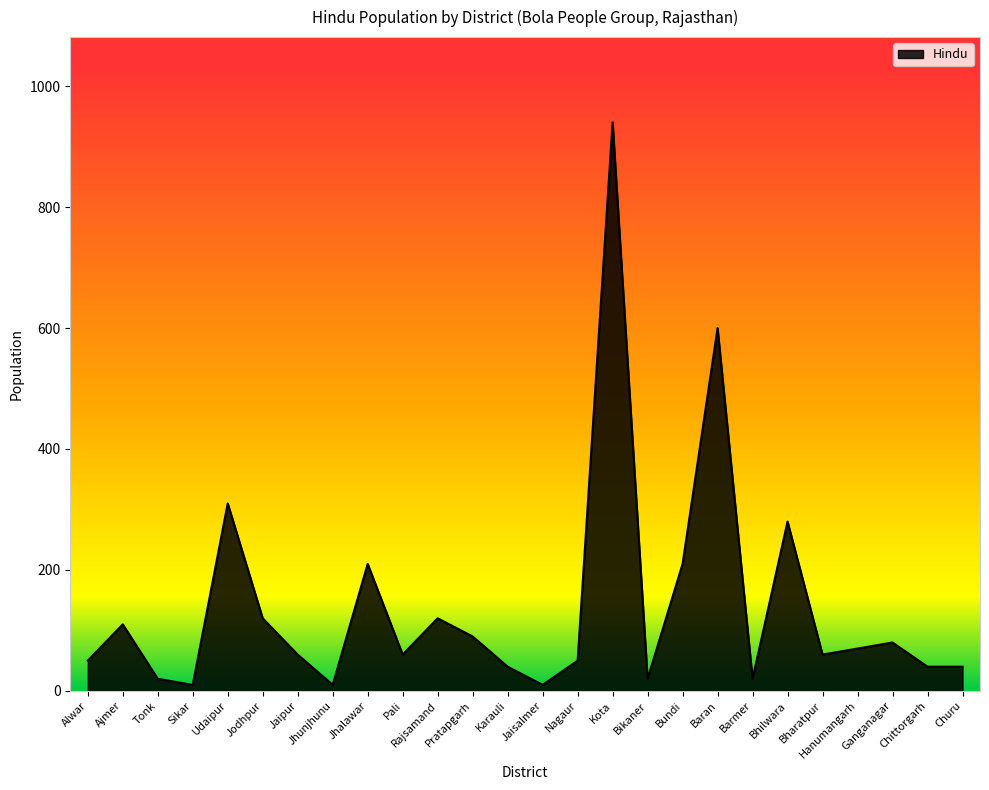

True or false: the data shows 40 at Chittorgarh.

True